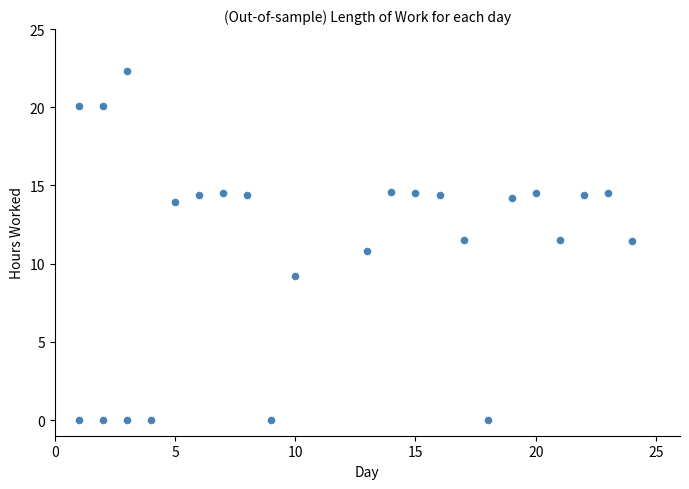

What is the range of X values (max minus min)?

23.0